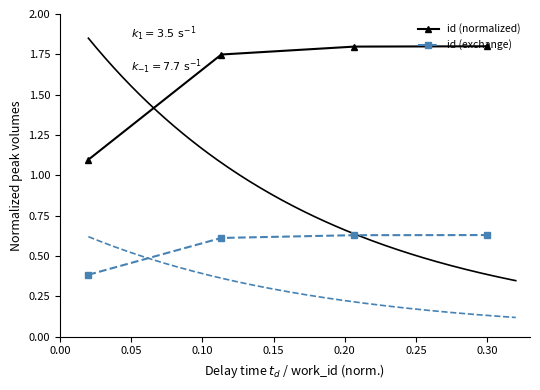

How many lines are shown in the chart?

2